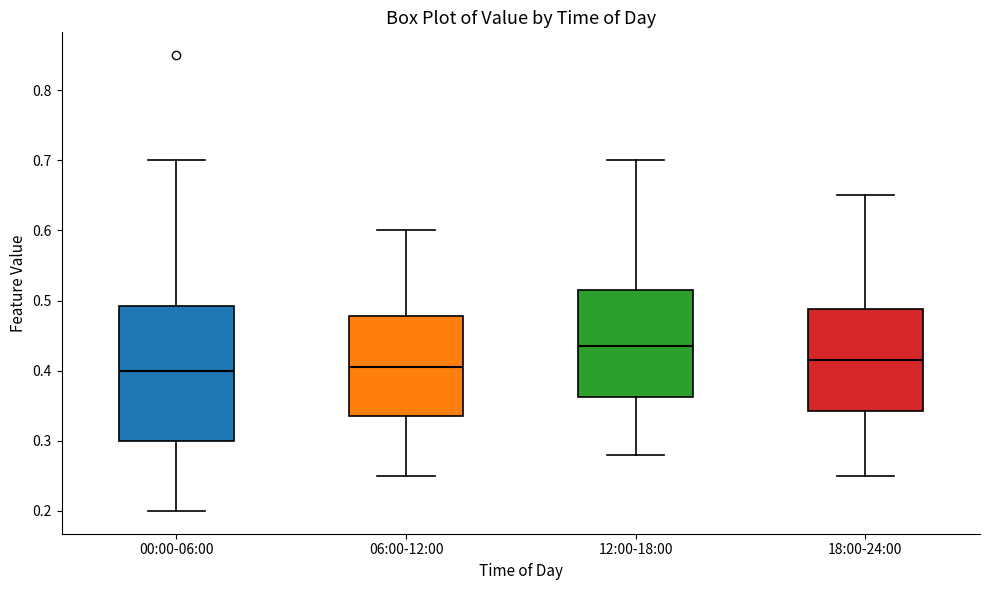

Reading left to right, transcribe this box plot: for each box, give where its median line is, the range the box spans, and where its two whiskers end, as read against the y-axis. The values are not printed on the chart, so give them approximately, as read against the axis.

00:00-06:00: median 0.40, box 0.30 to 0.49, whiskers 0.20 to 0.70
06:00-12:00: median 0.41, box 0.34 to 0.48, whiskers 0.25 to 0.60
12:00-18:00: median 0.44, box 0.36 to 0.52, whiskers 0.28 to 0.70
18:00-24:00: median 0.42, box 0.34 to 0.49, whiskers 0.25 to 0.65